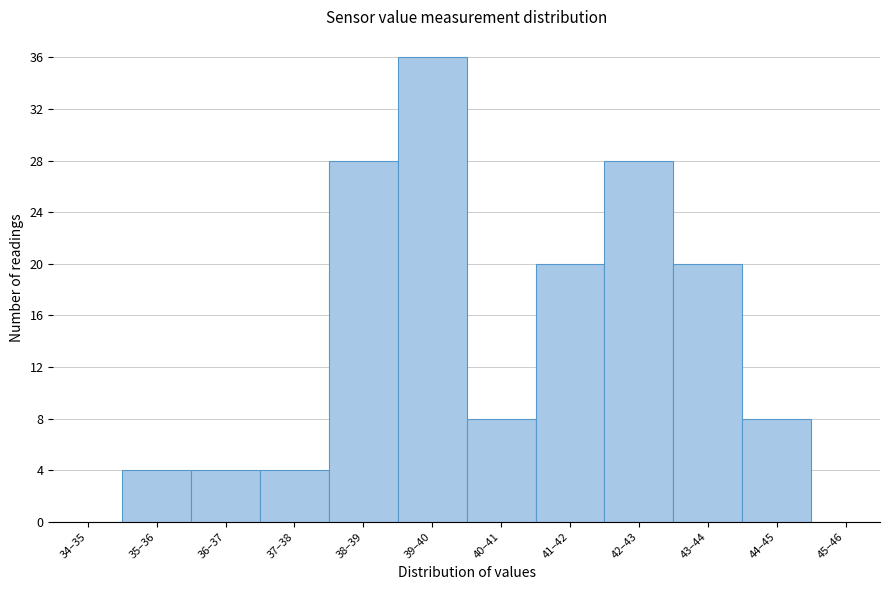

Reading right to left, list all the values displayed in this chart.

45–46=0	44–45=8	43–44=20	42–43=28	41–42=20	40–41=8	39–40=36	38–39=28	37–38=4	36–37=4	35–36=4	34–35=0